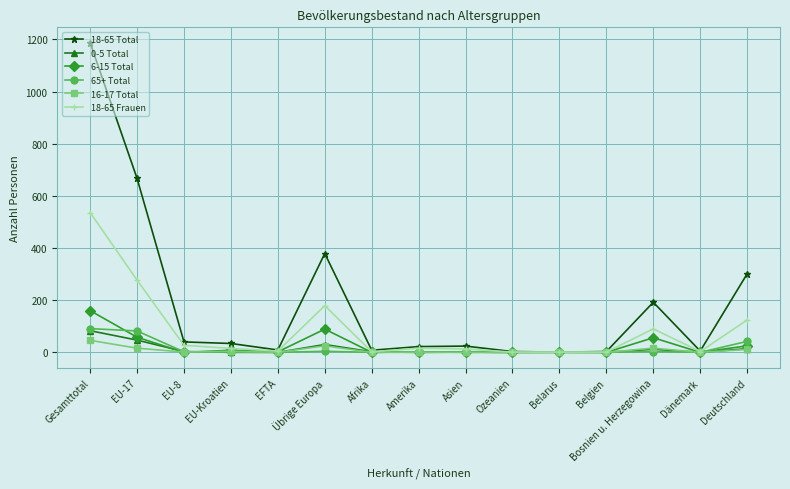

The value of 16-17 Total at Gesamttotal is 46. True or false?

True